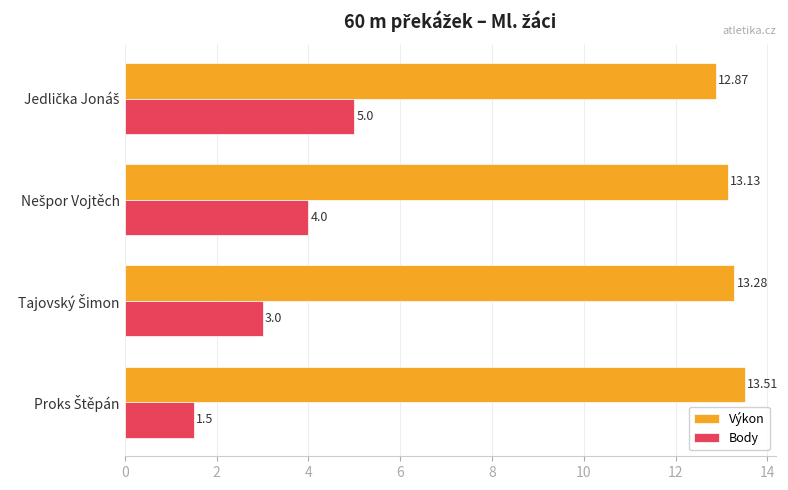

What is the sum of all Výkon values?

52.8